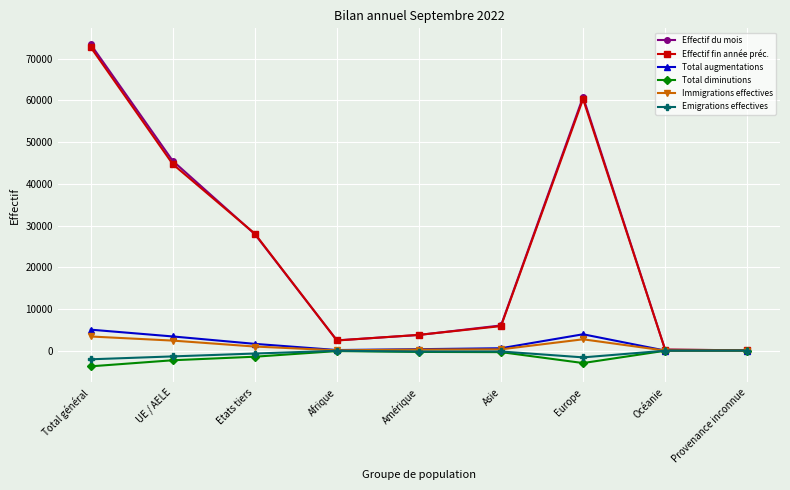

Between Afrique and Europe, which series saw the biggest shift?

Effectif du mois